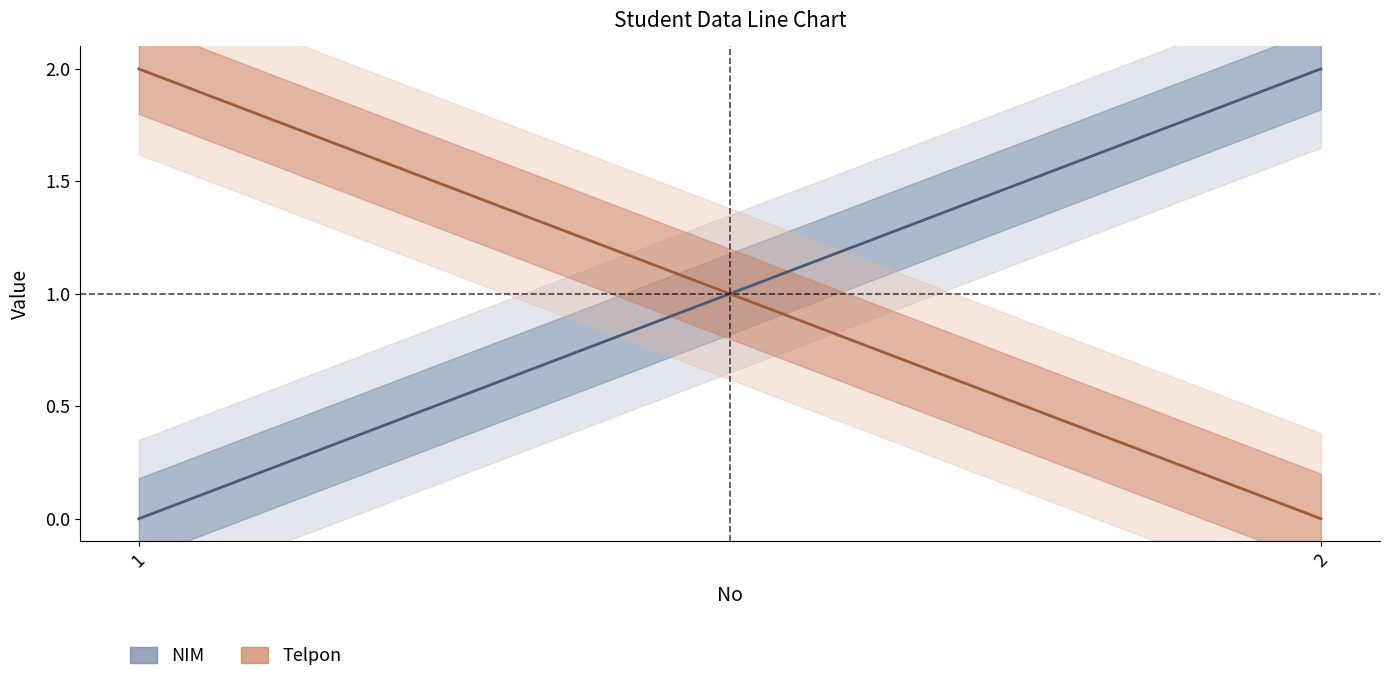

Is the value of Telpon at 2 greater than the value of NIM at 1?

No